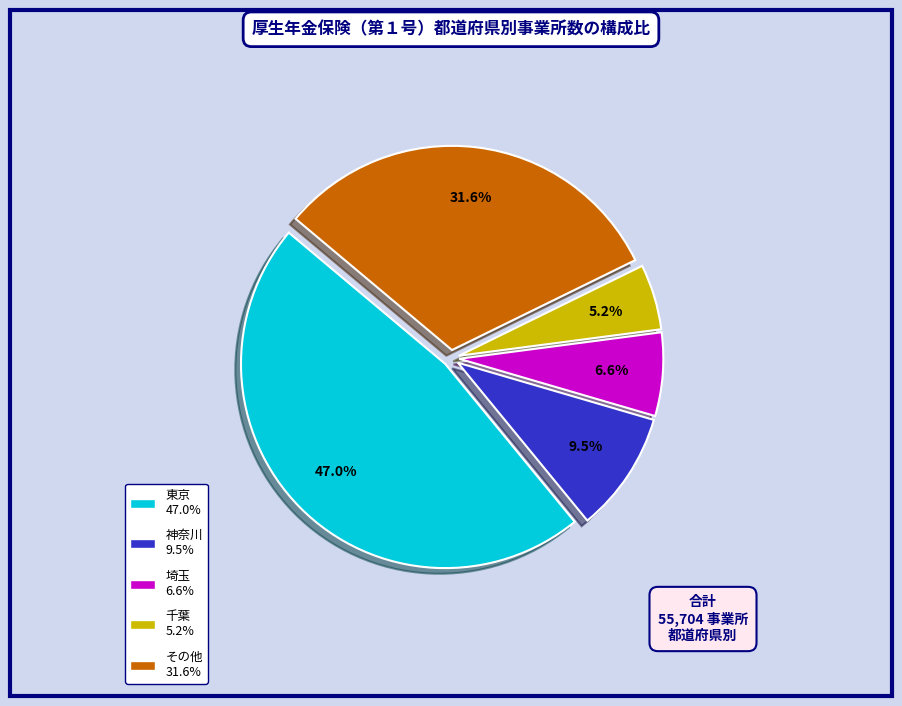

How many slices are in this pie chart?

5